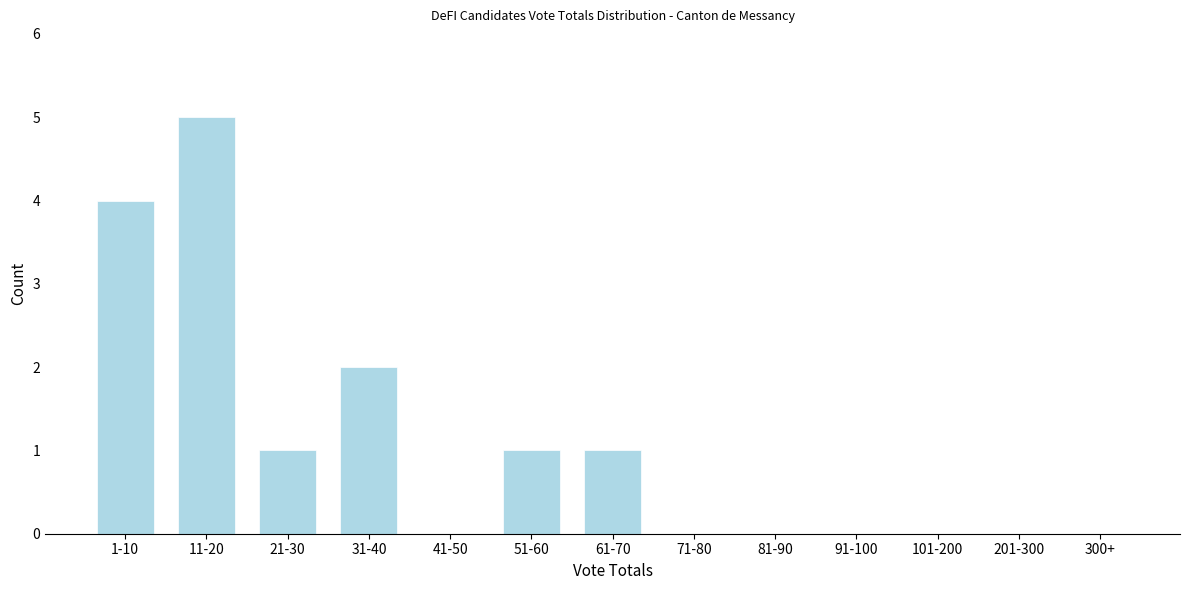

Reading right to left, list all the values displayed in this chart.

300+=0	201-300=0	101-200=0	91-100=0	81-90=0	71-80=0	61-70=1	51-60=1	41-50=0	31-40=2	21-30=1	11-20=5	1-10=4